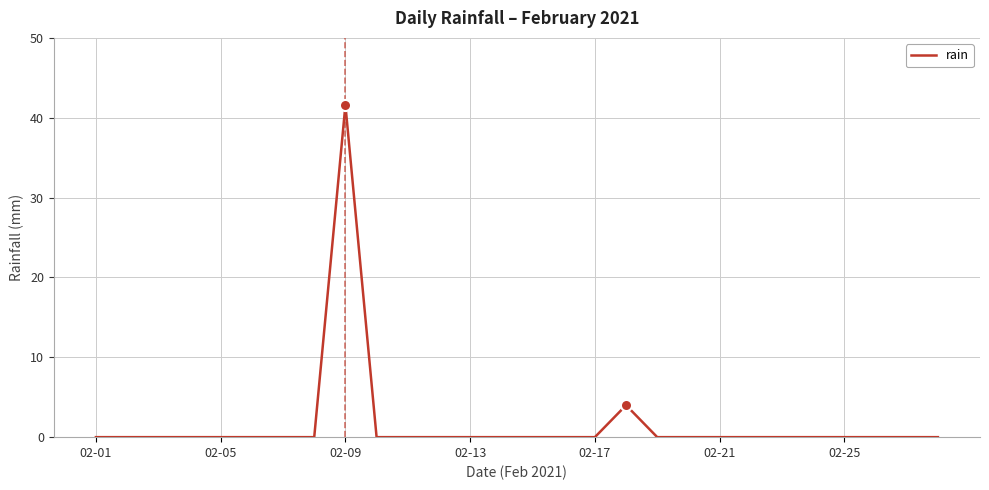

What is the difference between the maximum and minimum values?

41.6